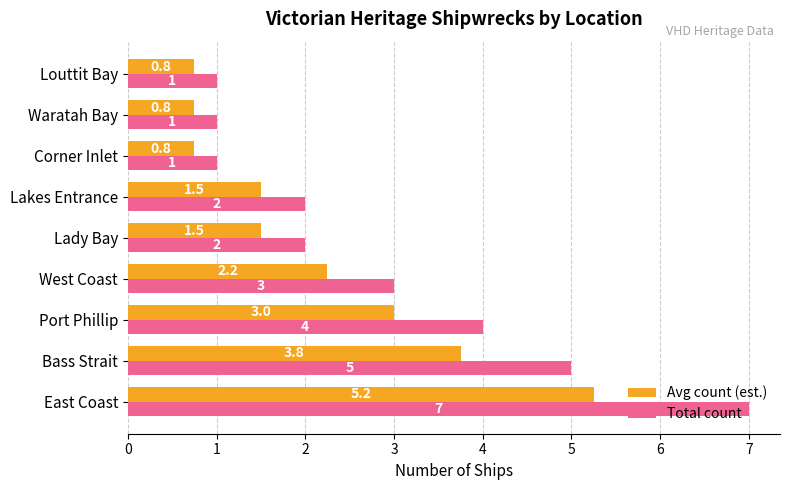

List the series in order of their overall mean, lowest first.

Avg count (est.), Total count